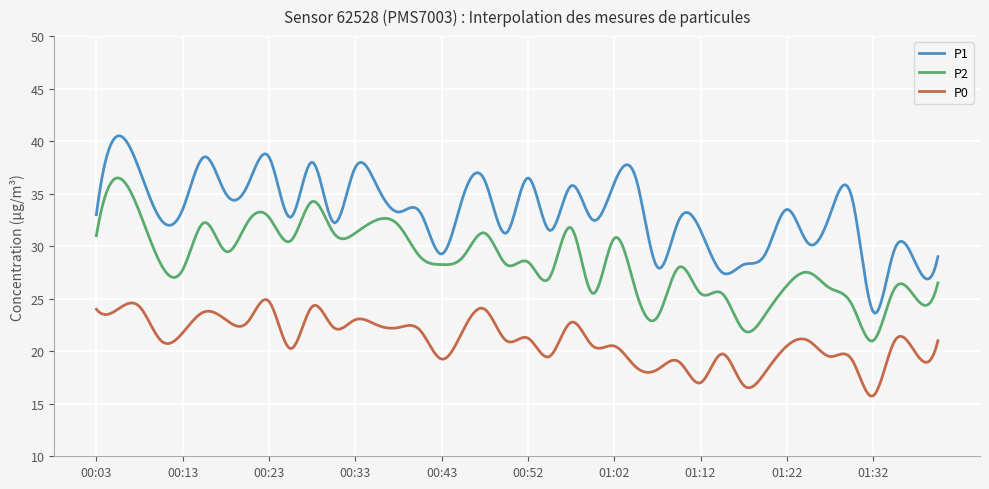

Rank the series by their average value, from highest to lowest.

P1, P2, P0